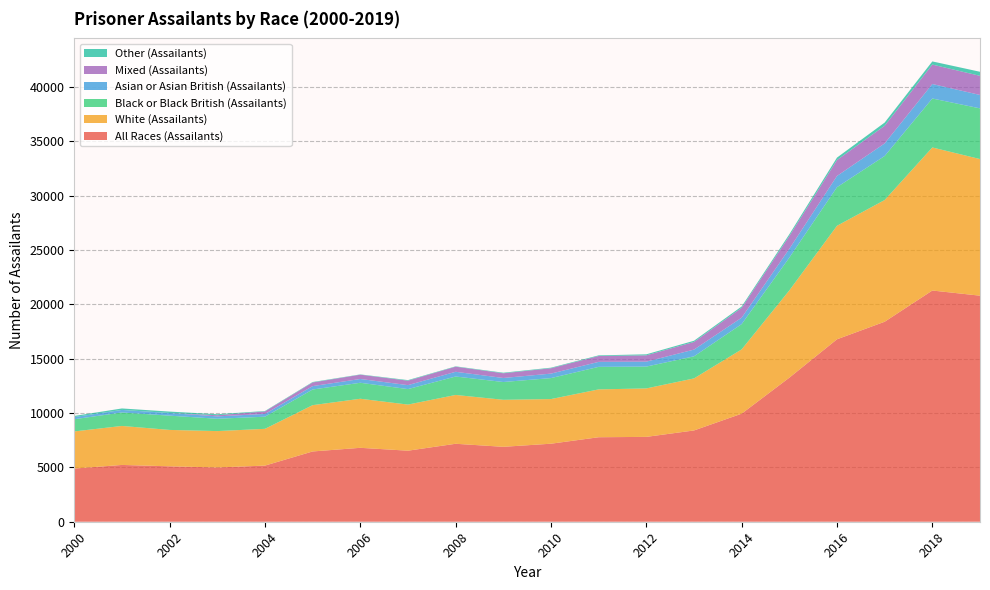

Reading left to right, list all the values displayed in this chart.

All Races (Assailants): 2000=4891	2001=5224	2002=5097	2003=4994	2004=5162	2005=6464	2006=6799	2007=6535	2008=7171	2009=6891	2010=7177	2011=7772	2012=7805	2013=8396	2014=9939	2015=13250	2016=16782	2017=18396	2018=21268	2019=20794
White (Assailants): 2000=3416	2001=3587	2002=3348	2003=3344	2004=3383	2005=4259	2006=4513	2007=4241	2008=4491	2009=4325	2010=4106	2011=4401	2012=4458	2013=4787	2014=5914	2015=8026	2016=10442	2017=11196	2018=13159	2019=12567
Black or Black British (Assailants): 2000=1122	2001=1240	2002=1312	2003=1135	2004=1116	2005=1440	2006=1470	2007=1424	2008=1696	2009=1636	2010=1930	2011=2073	2012=2009	2013=2031	2014=2325	2015=3017	2016=3549	2017=4051	2018=4505	2019=4663
Asian or Asian British (Assailants): 2000=200	2001=234	2002=243	2003=218	2004=255	2005=311	2006=349	2007=365	2008=434	2009=370	2010=412	2011=459	2012=454	2013=619	2014=592	2015=810	2016=1032	2017=1157	2018=1333	2019=1232
Mixed (Assailants): 2000=0	2001=0	2002=0	2003=105	2004=231	2005=336	2006=396	2007=409	2008=470	2009=434	2010=493	2011=539	2012=579	2013=703	2014=905	2015=1177	2016=1465	2017=1624	2018=1787	2019=1759
Other (Assailants): 2000=102	2001=135	2002=132	2003=92	2004=38	2005=42	2006=25	2007=53	2008=33	2009=52	2010=53	2011=59	2012=94	2013=111	2014=123	2015=160	2016=225	2017=293	2018=290	2019=375